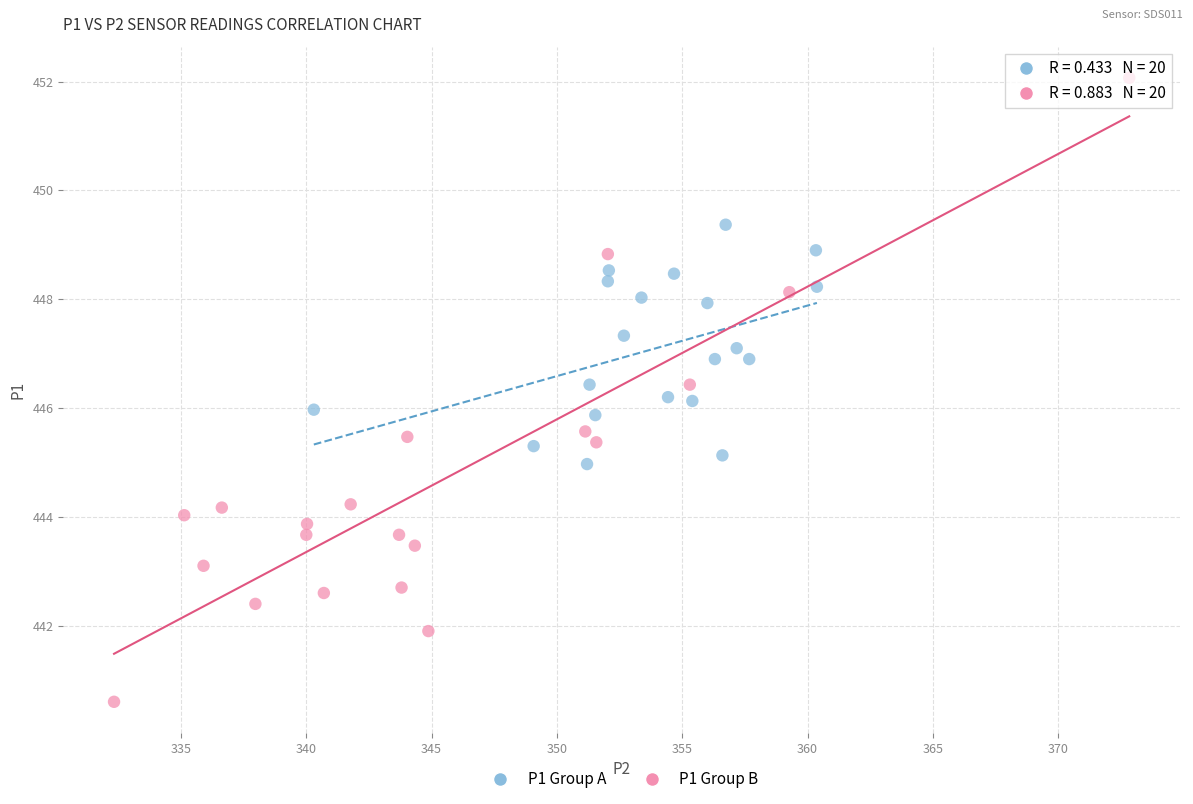

Which series contains the lowest Y value?

P1 Group B